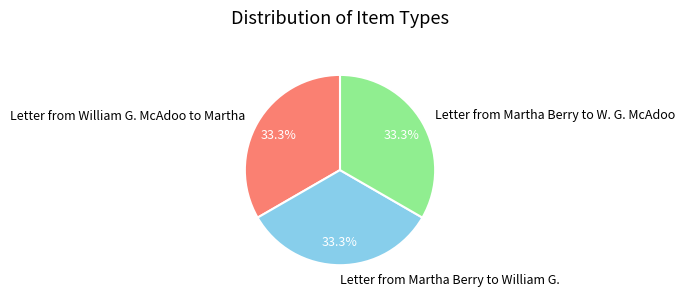

Approximately how many times larger is the value at Letter from William G. McAdoo to Martha compared to Letter from Martha Berry to W. G. McAdoo?

1.0